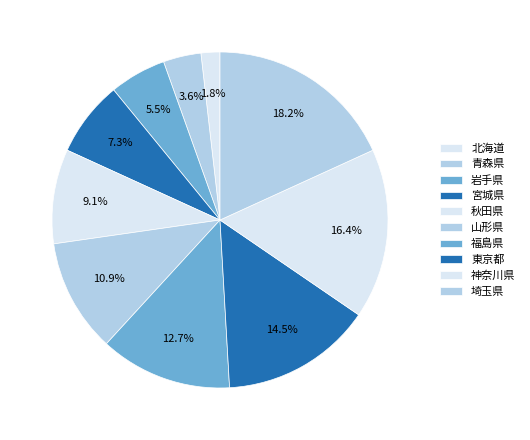

To the nearest percent, what is the combined percentage of 山形県 and 青森県?

15%